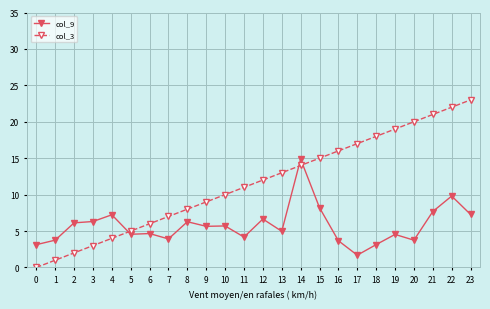

The value of col_3 at 0 is 0.0. True or false?

True